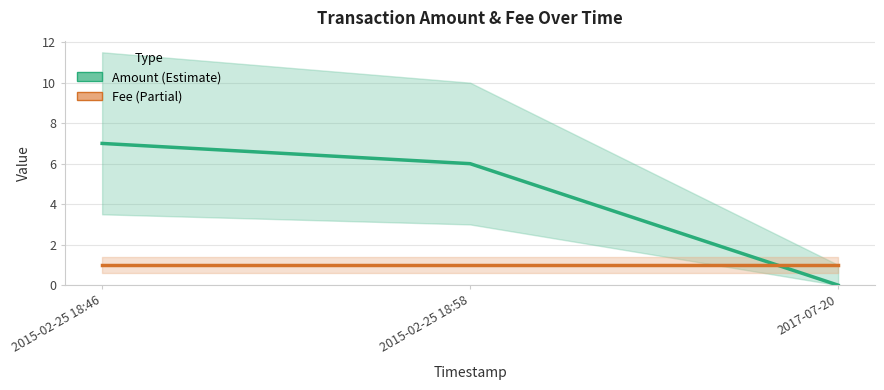

How many positive values does the Amount series have?

2